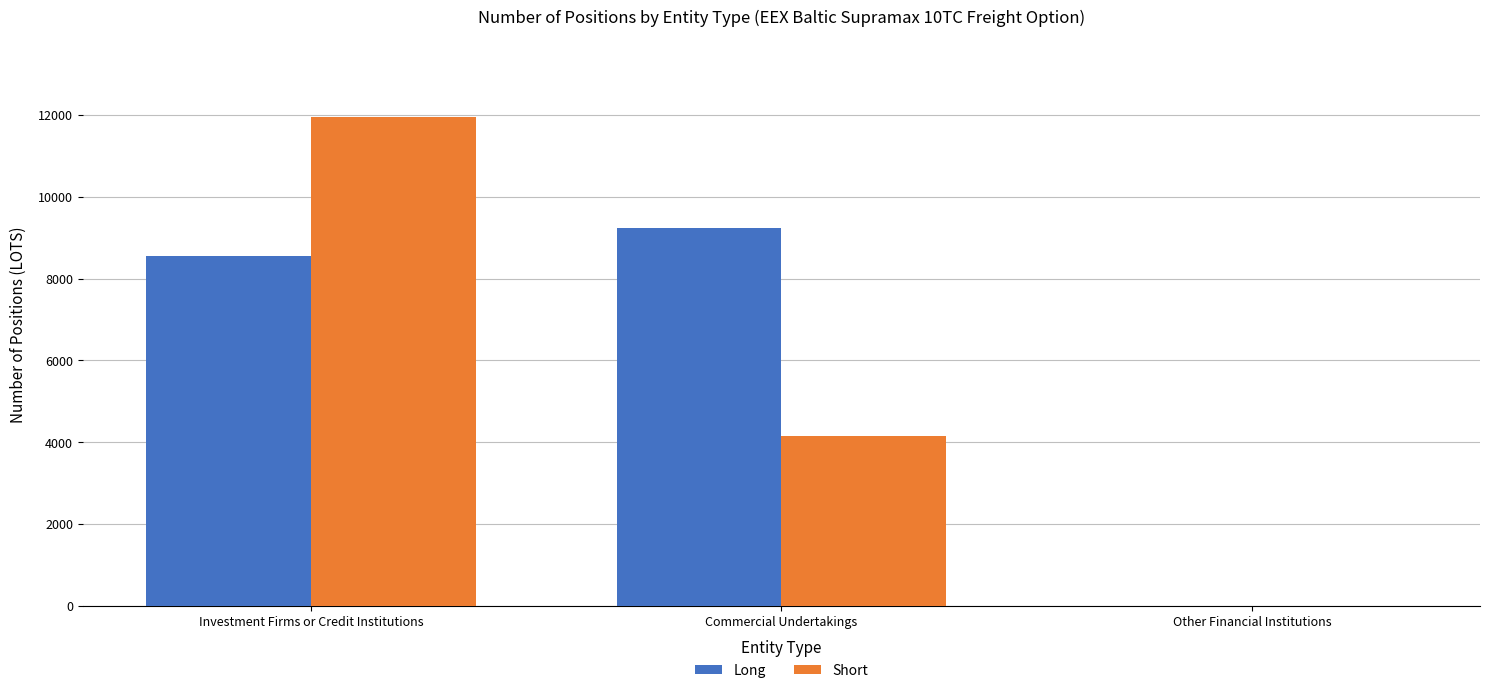

Where is Long nearest to the value 4621?

Investment Firms or Credit Institutions